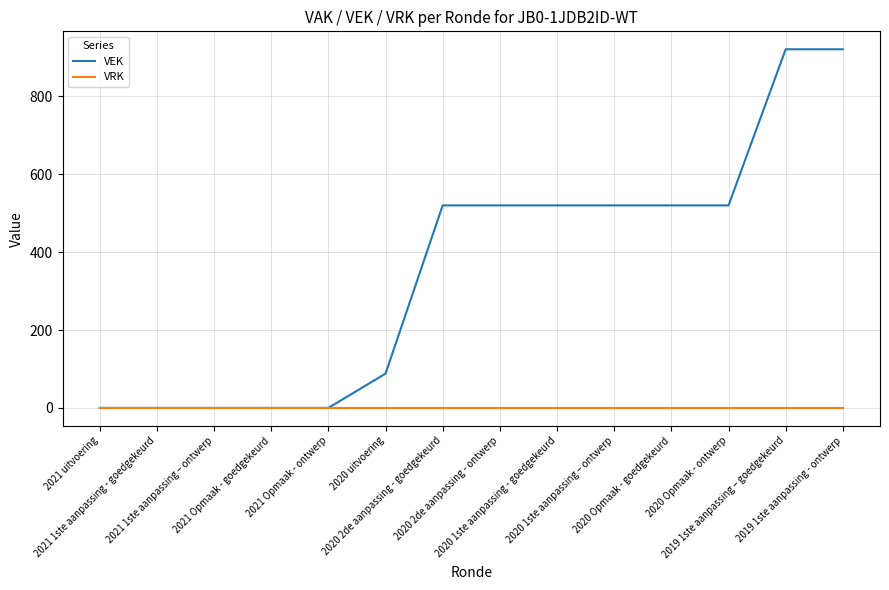

What is the maximum value shown in the chart?

921